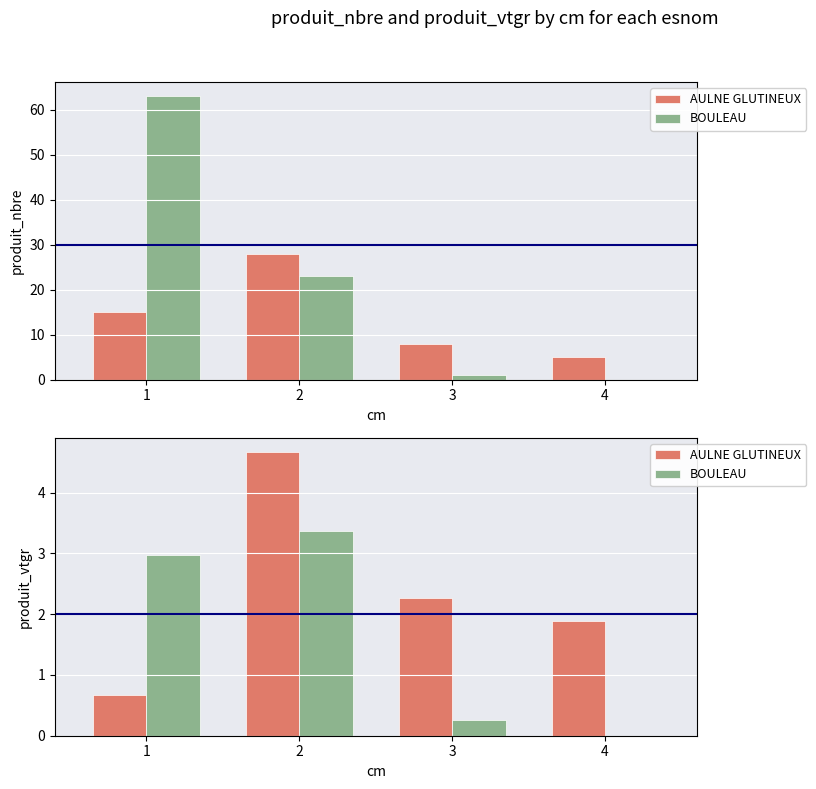

Reading left to right, extract all data points from this chart.

AULNE GLUTINEUX: 0.7	4.7	2.3	1.9
BOULEAU: 3.0	3.4	0.3	0.0